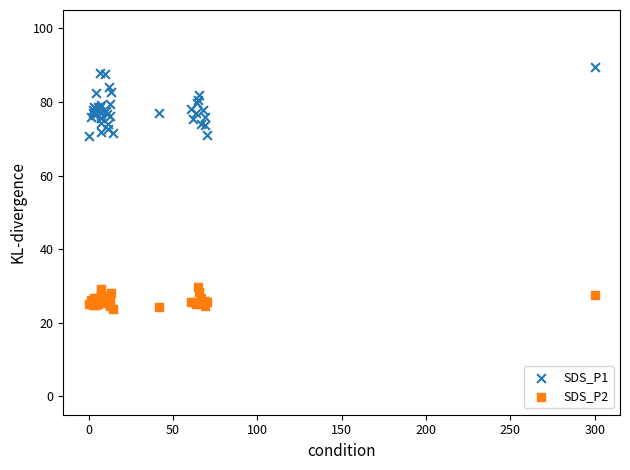

Which series contains the lowest Y value?

SDS_P2